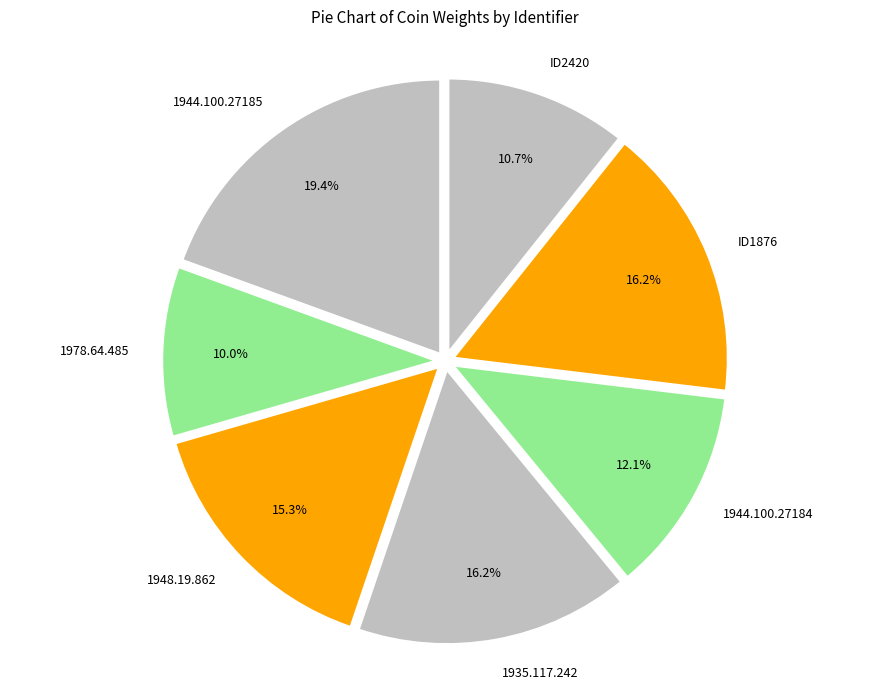

Is there any slice that represents more than half of the pie?

No